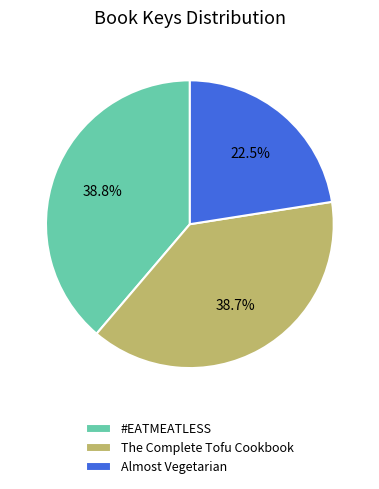

What is the smallest slice in the pie chart?

Almost Vegetarian